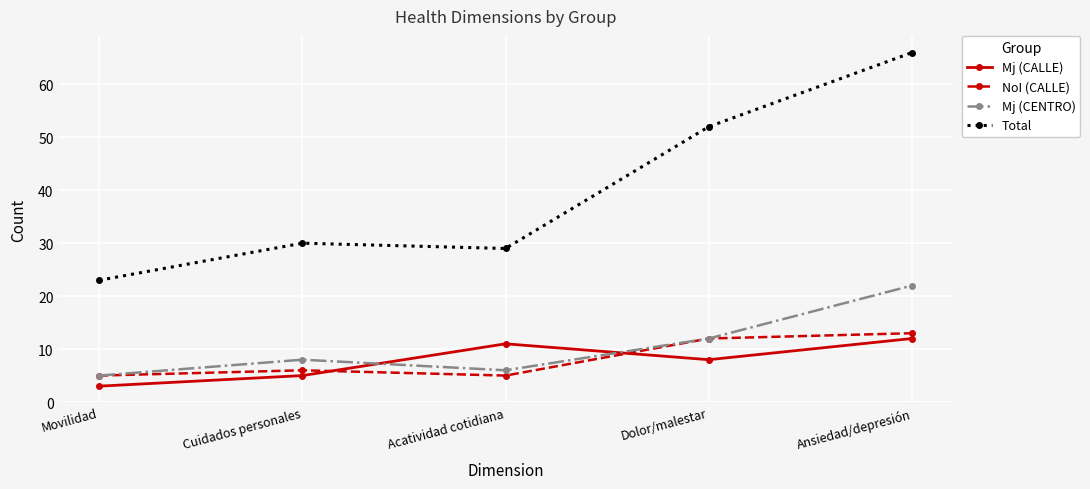

List the series in order of their peak value, highest first.

Total, Mj (CENTRO), NoI (CALLE), Mj (CALLE)